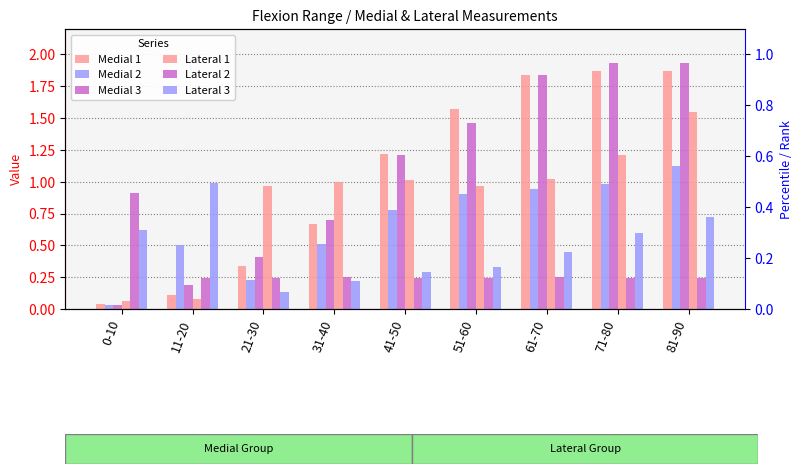

Rank the categories by Lateral 1 value from lowest to highest.

0-10, 11-20, 21-30, 51-60, 31-40, 41-50, 61-70, 71-80, 81-90